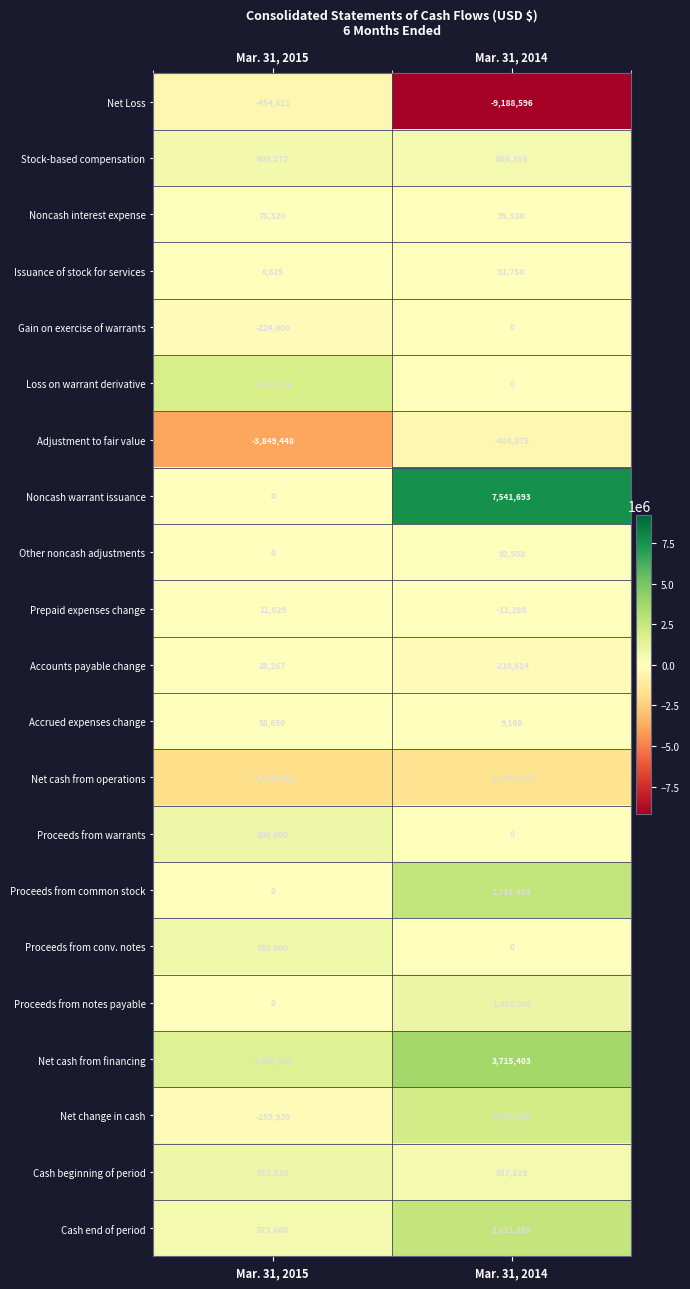

List the labels in order of Issuance of stock for services value, smallest first.

Mar. 31, 2015, Mar. 31, 2014